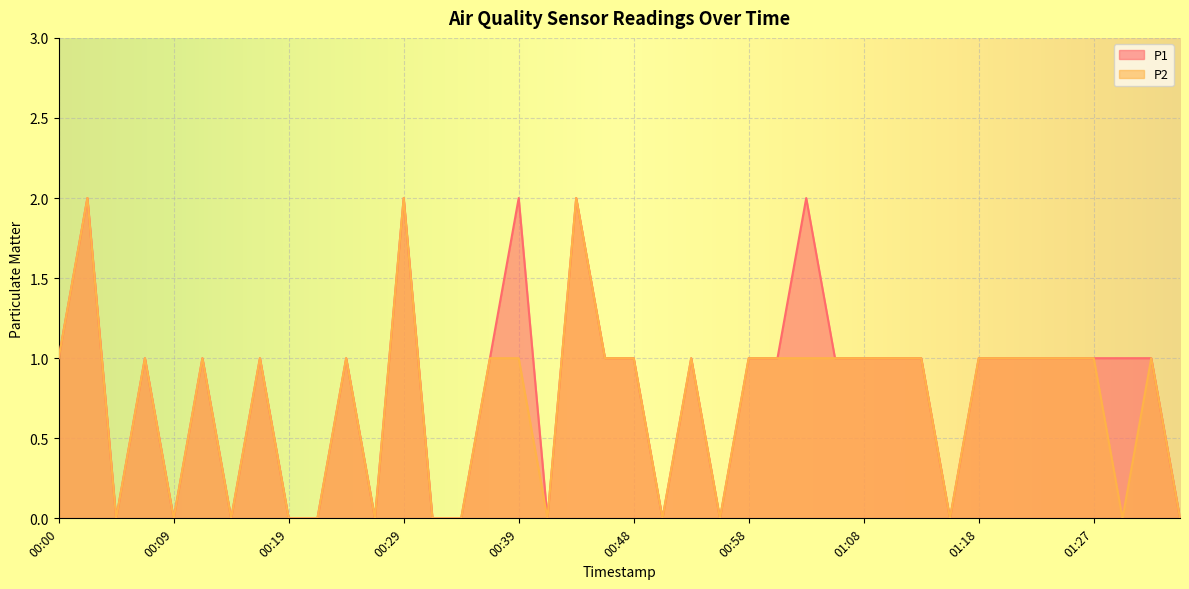

Is the value of P2 at 01:13 greater than the value of P1 at 01:35?

Yes